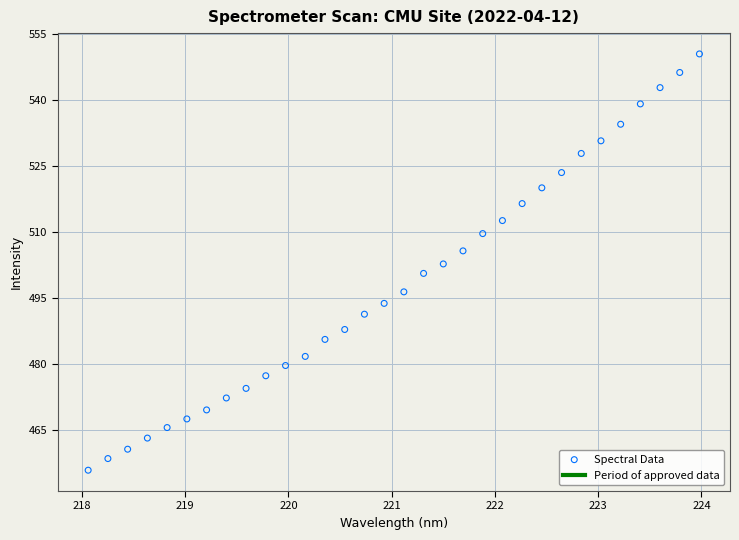

What is the range of X values (max minus min)?

5.9